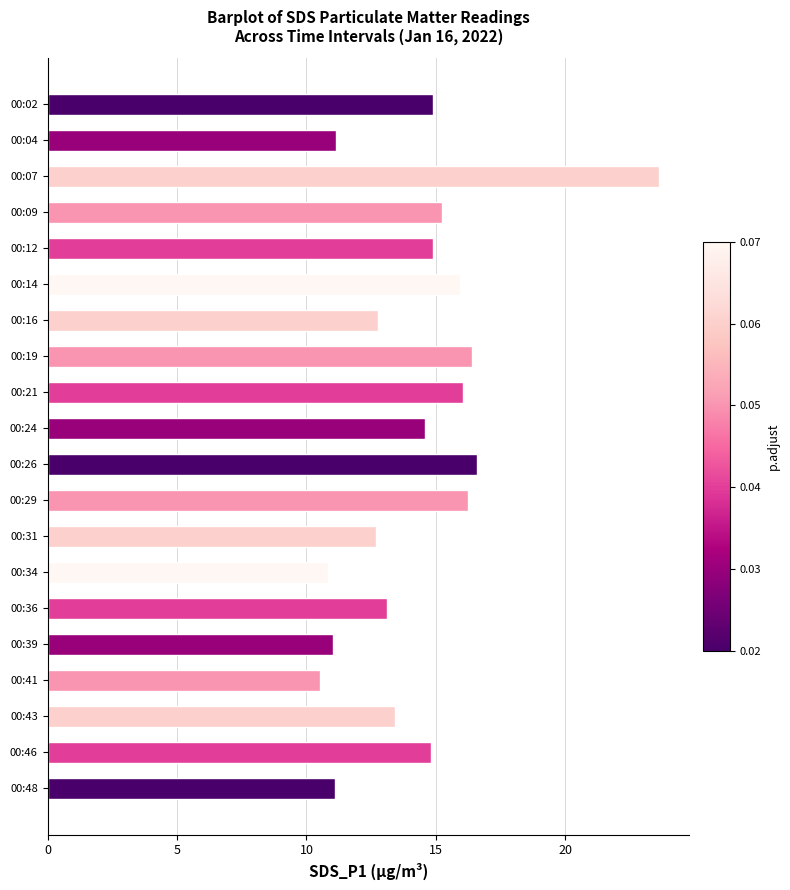

What is the maximum value shown in the chart?

23.6